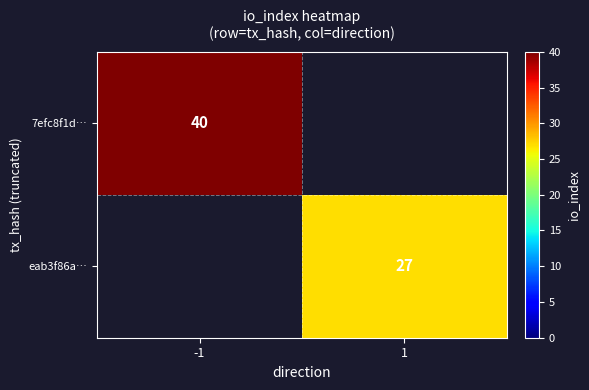

Which category has the lowest value across all series?

1